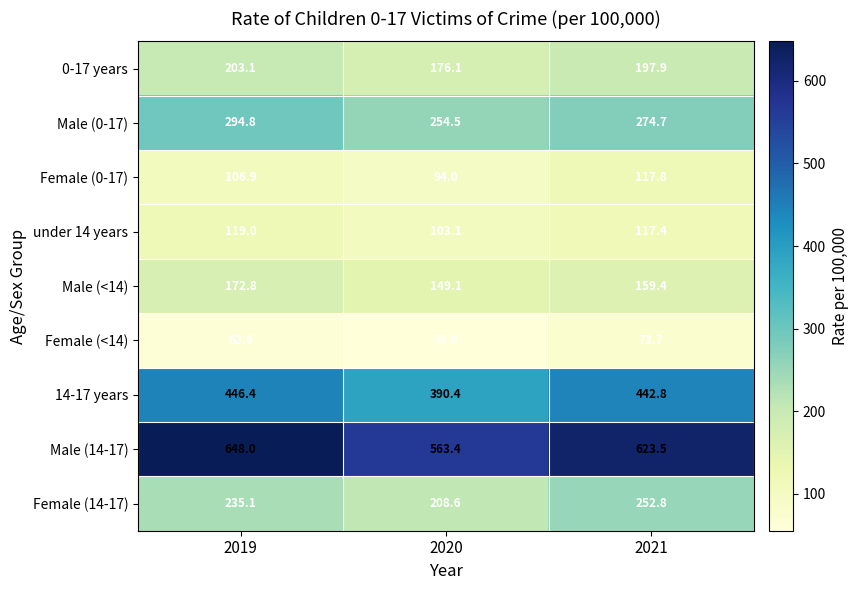

What is the minimum value shown in the chart?

55.0